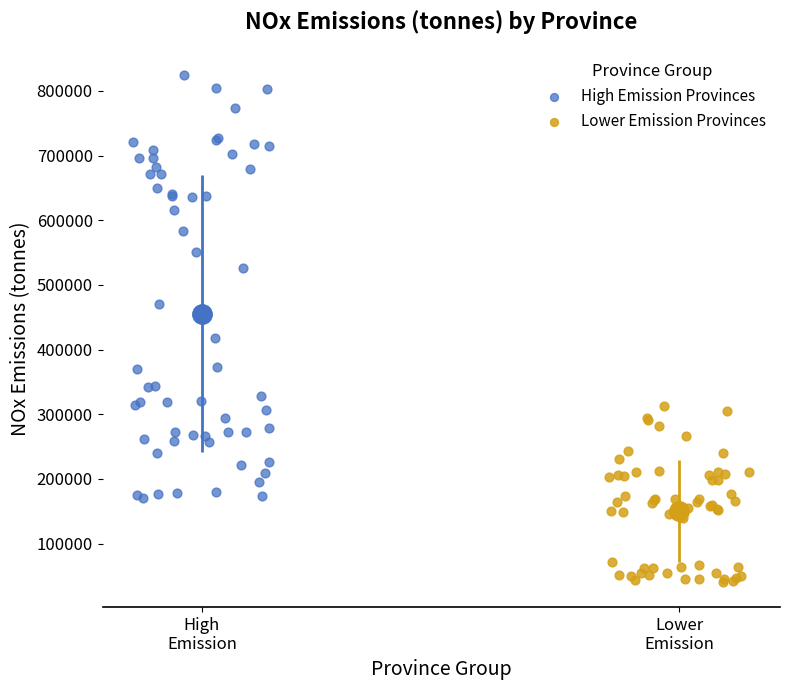

Which series contains the highest Y value?

High Emission Provinces